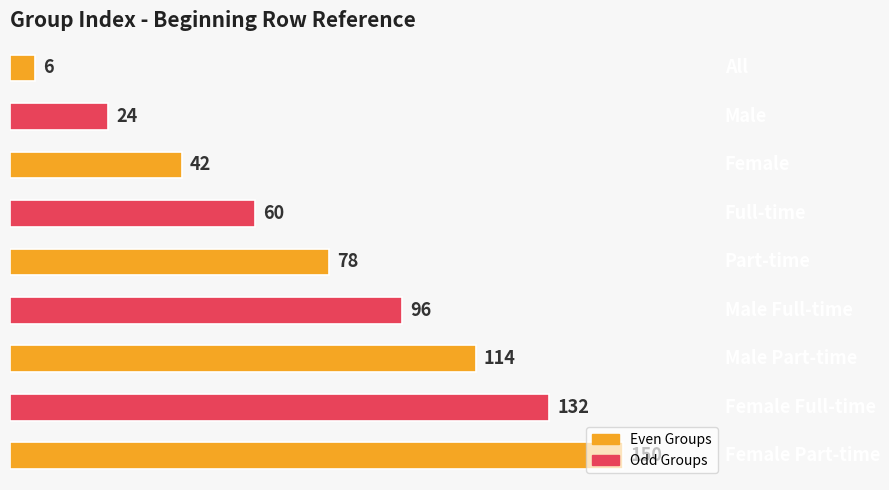

At which label is the value closest to 78?

Part-time